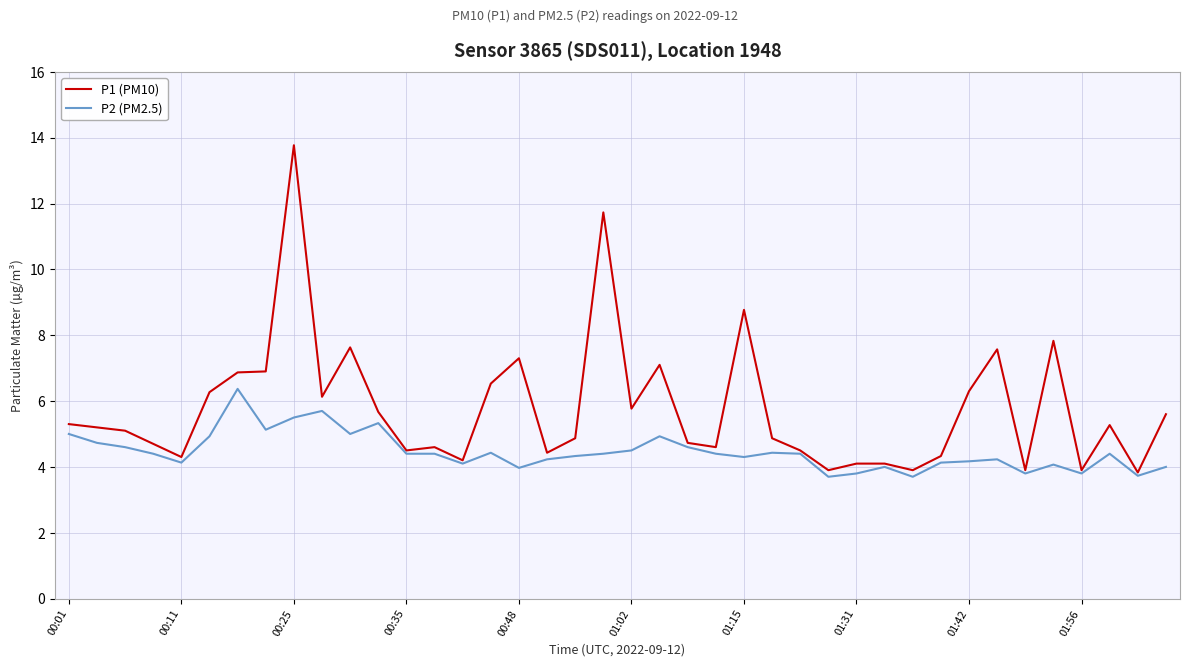

List the series in order of their peak value, lowest first.

P2 (PM2.5), P1 (PM10)